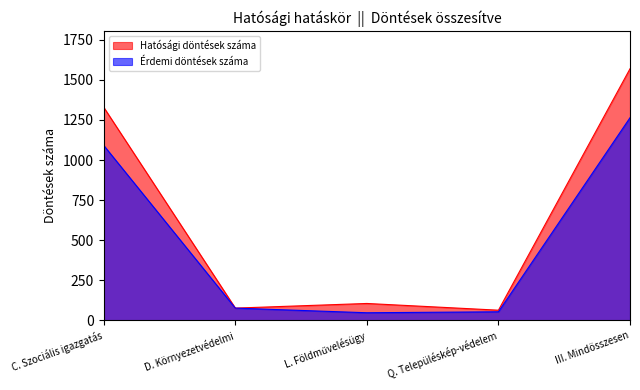

At which label is Érdemi döntések száma closest to 655?

C. Szociális igazgatás